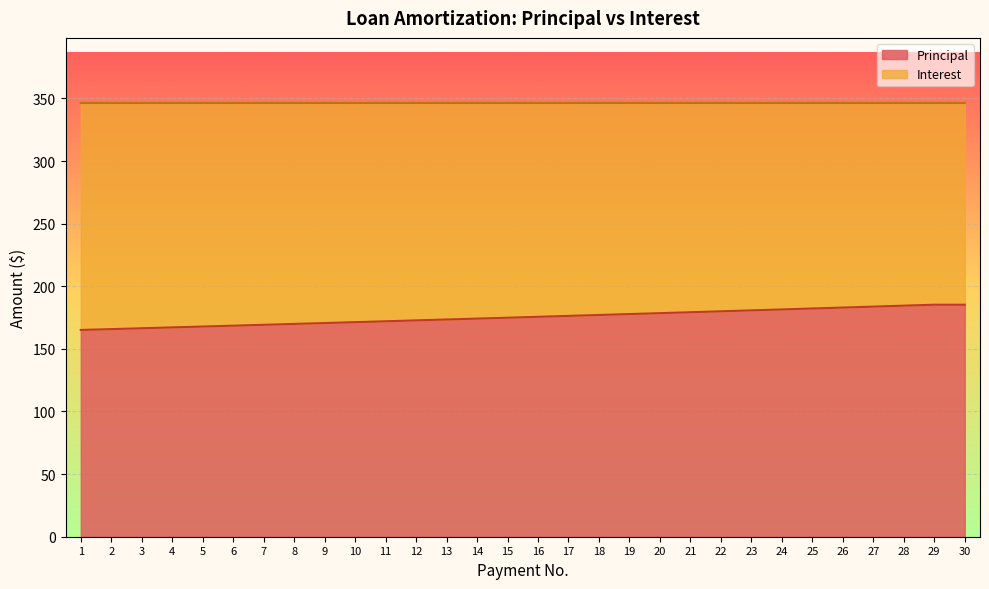

What is the greatest value displayed?

185.3